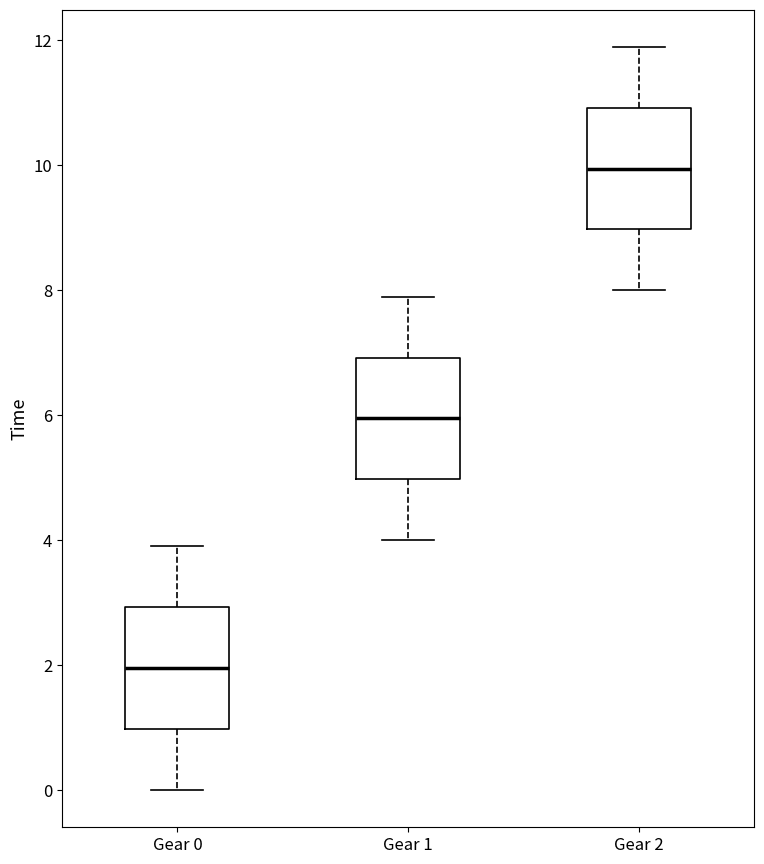

Which box's median line is the lowest?

Gear 0